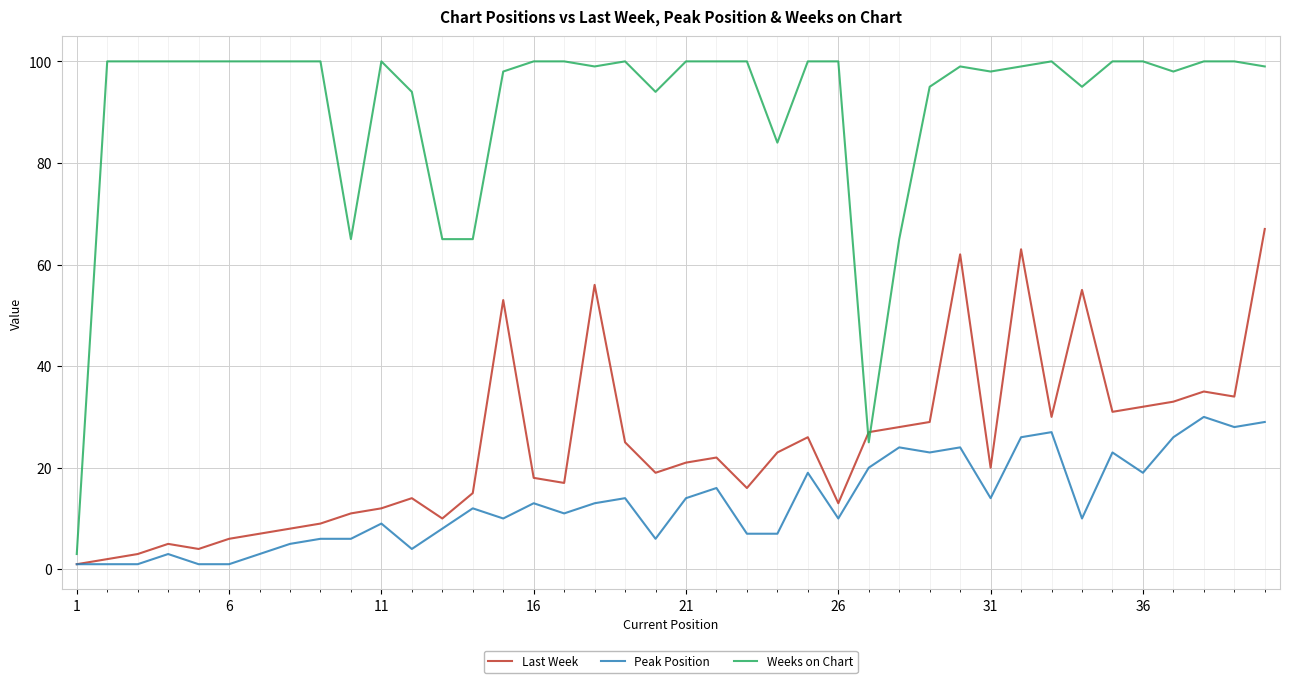

Which series has the largest total across all categories?

Weeks on Chart